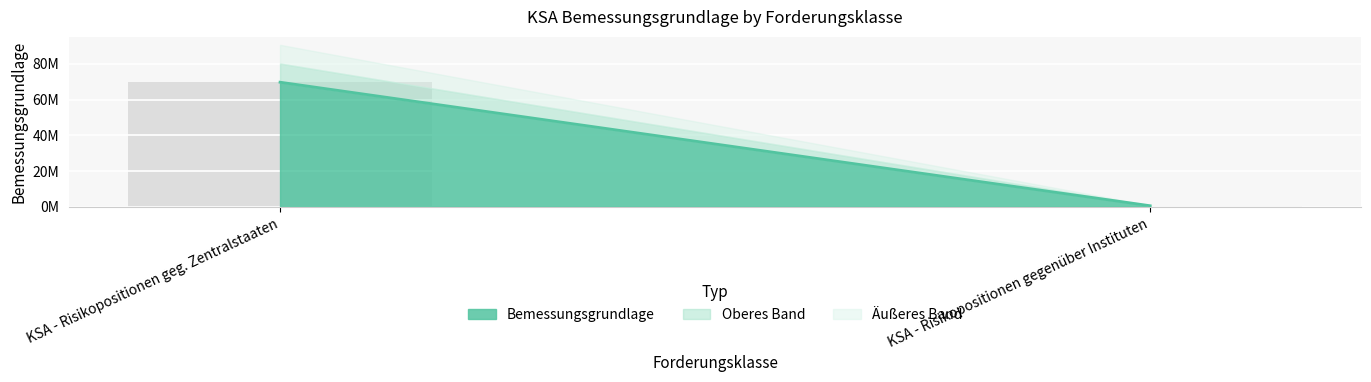

Rank the categories by value from lowest to highest.

KSA - Risikopositionen gegenüber Instituten, KSA - Risikopositionen geg. Zentralstaaten